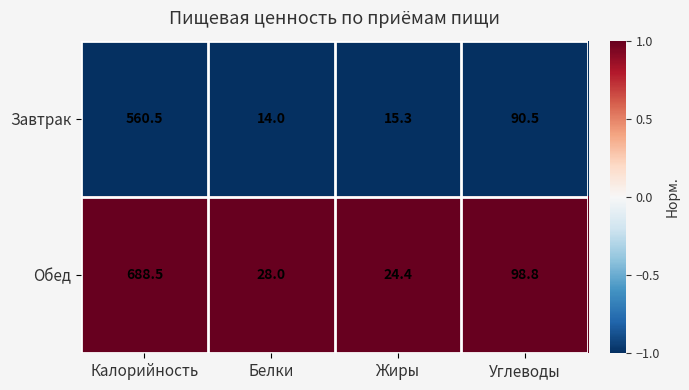

True or false: Завтрак has a value of 90.5 at Углеводы.

True